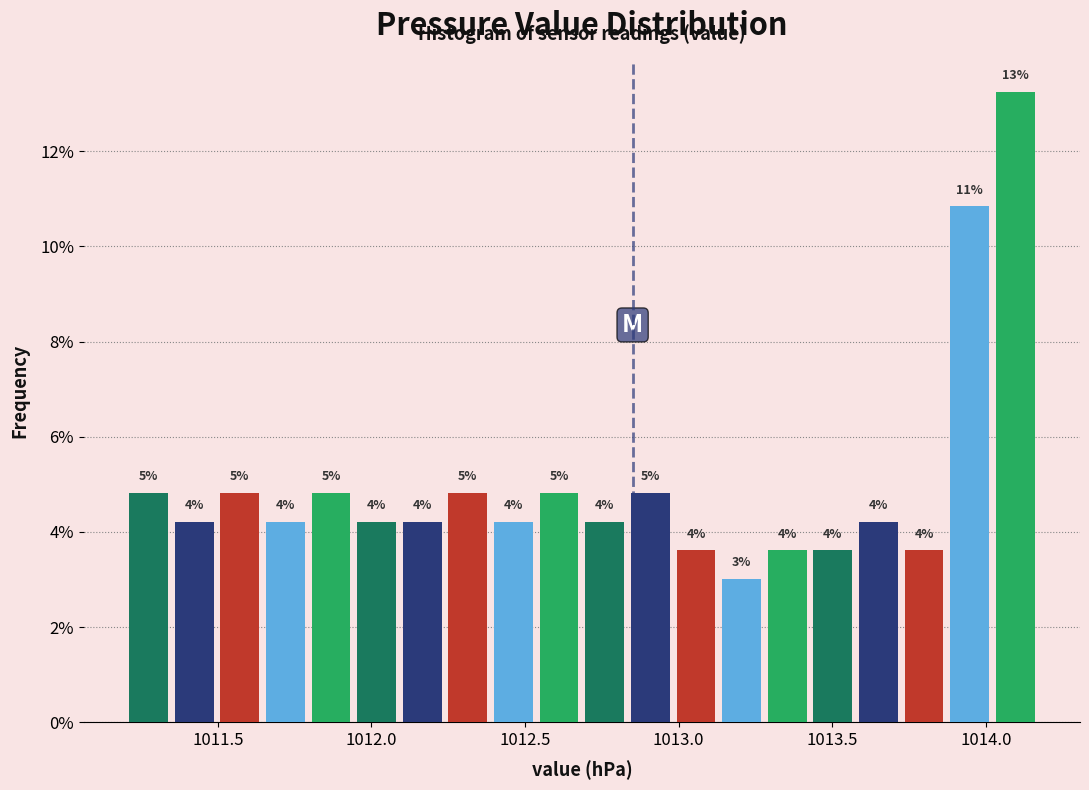

Read against the x-axis, roughly where is the centre of the tallest bar?

1014.10